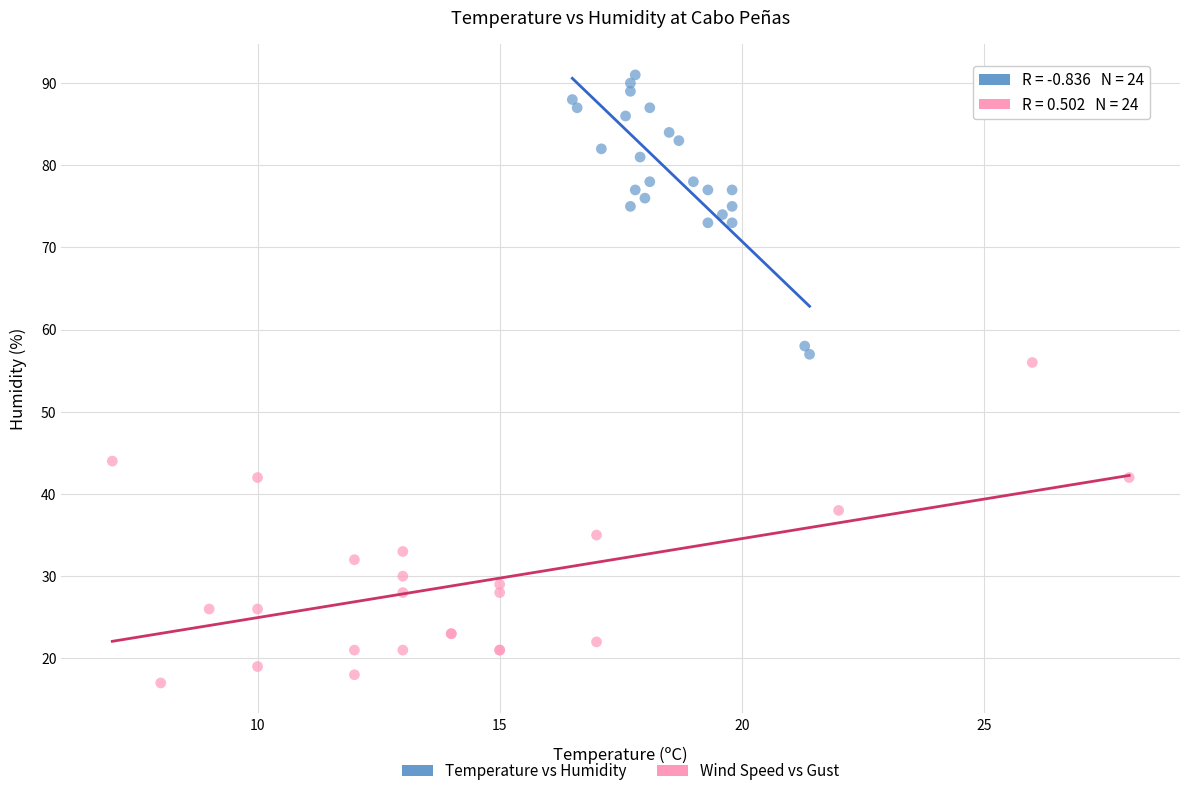

Which series contains the lowest Y value?

Wind Speed vs Gust